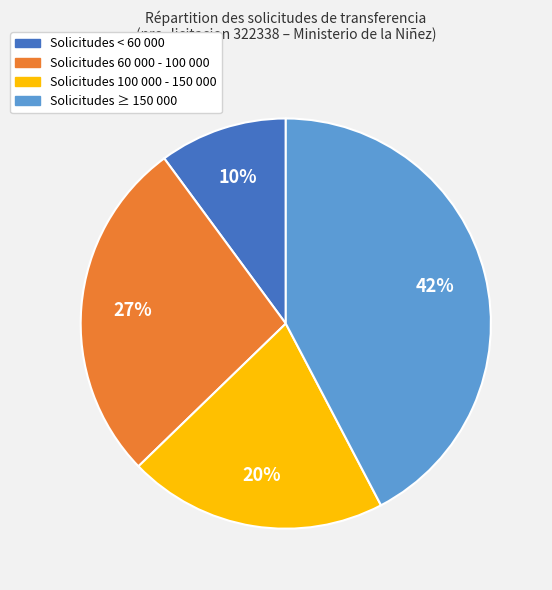

To the nearest percent, what is the average slice percentage?

25%